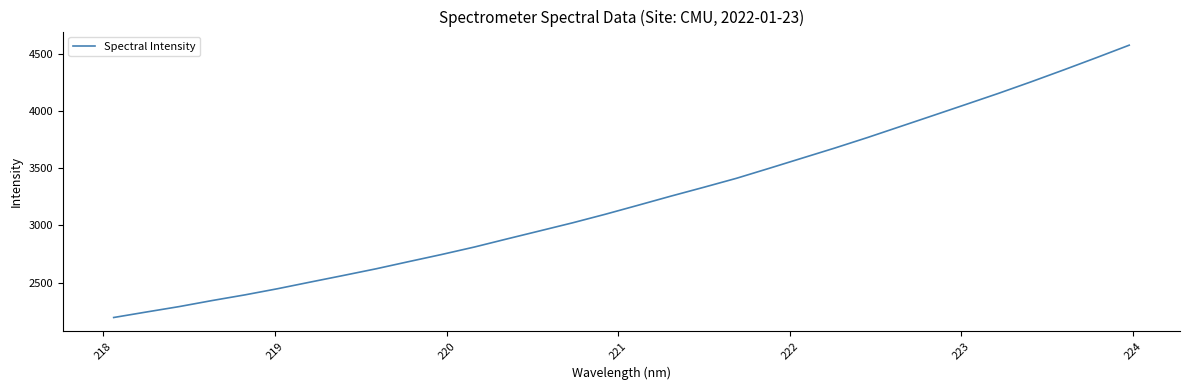

What is the minimum value shown in the chart?

2195.0